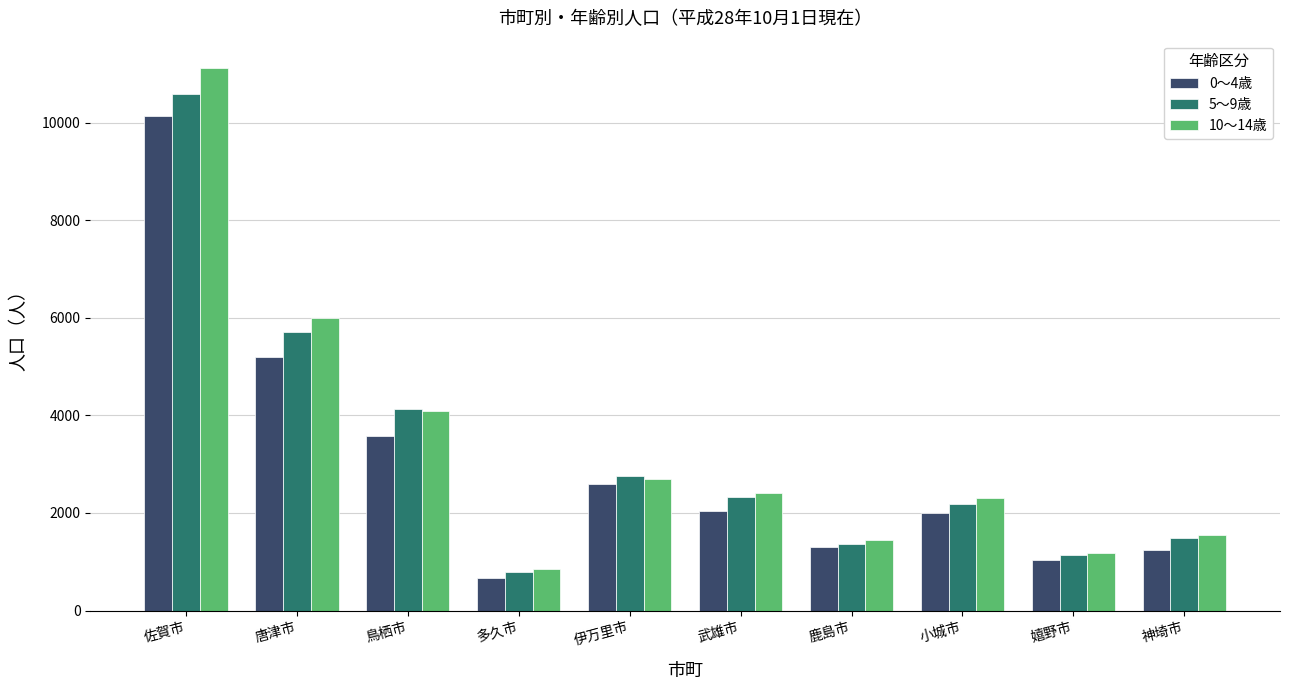

Which category has the highest value across all series?

佐賀市